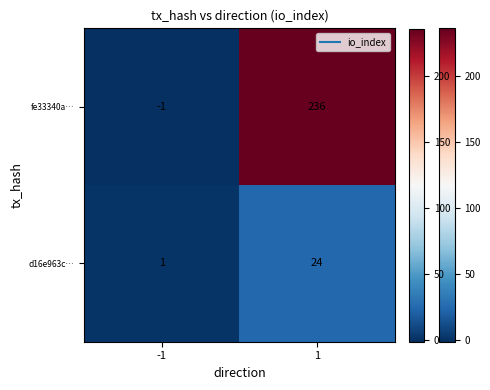

How many categories are shown in the chart?

2